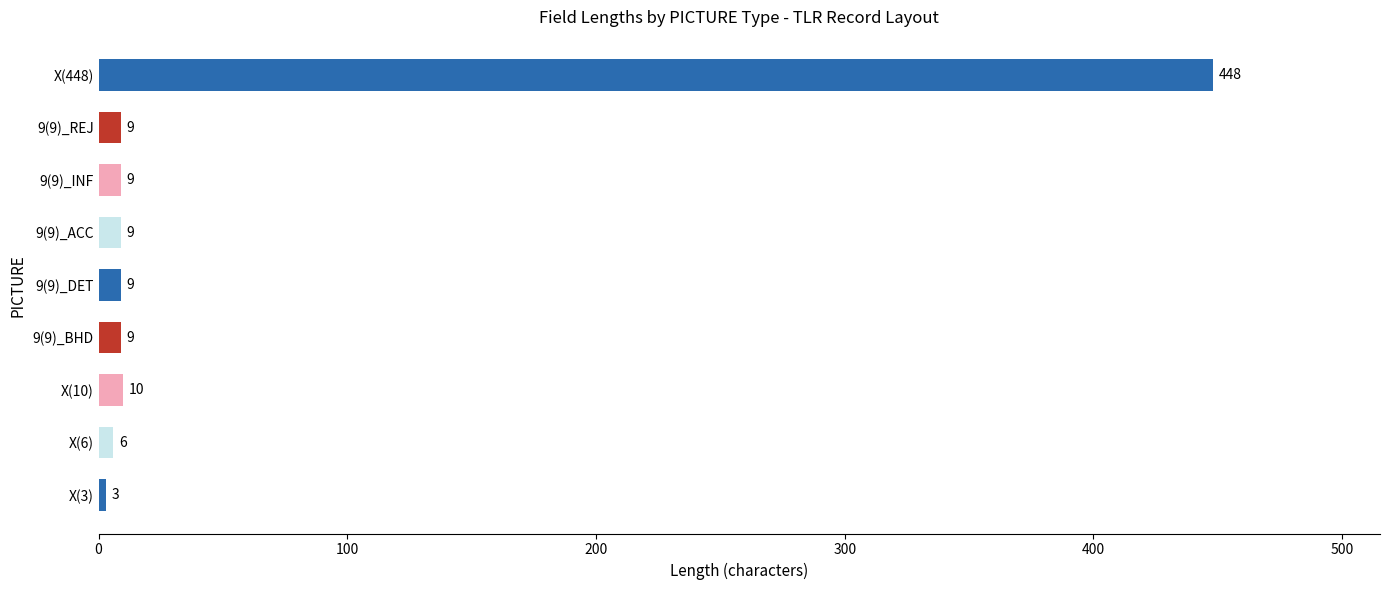

What is the average value?

57